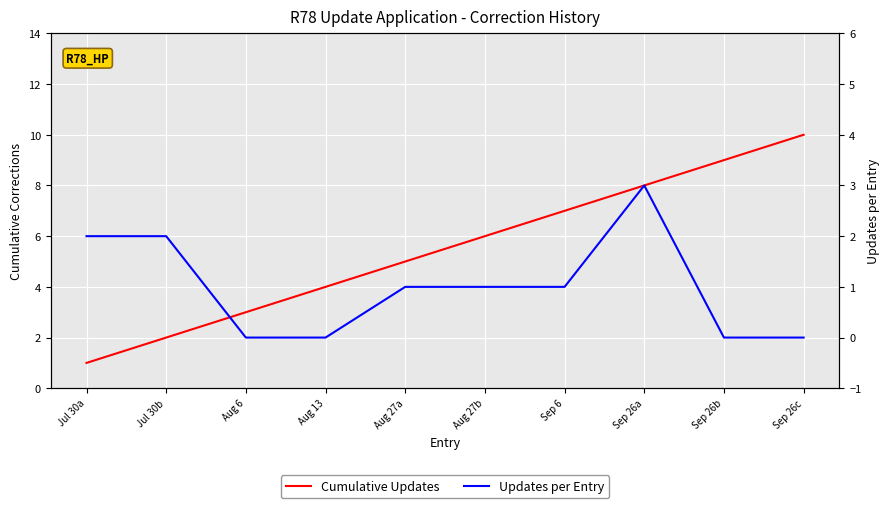

Where is Cumulative Updates nearest to the value 5?

Aug 27a